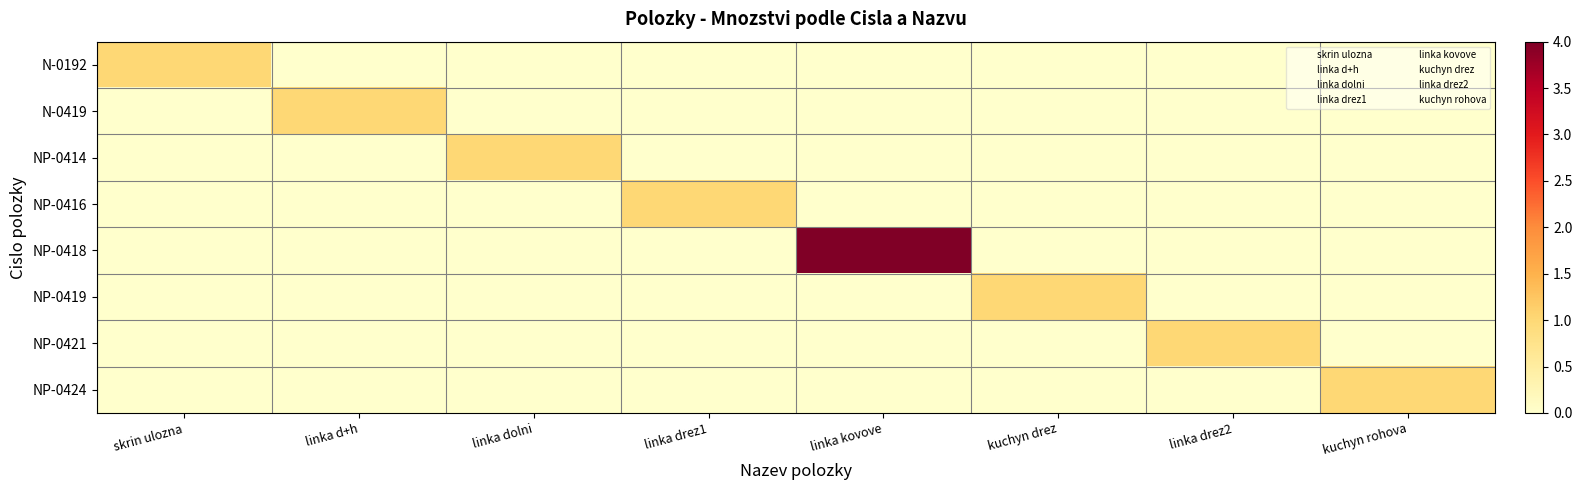

Which series has the widest spread of values?

NP-0418